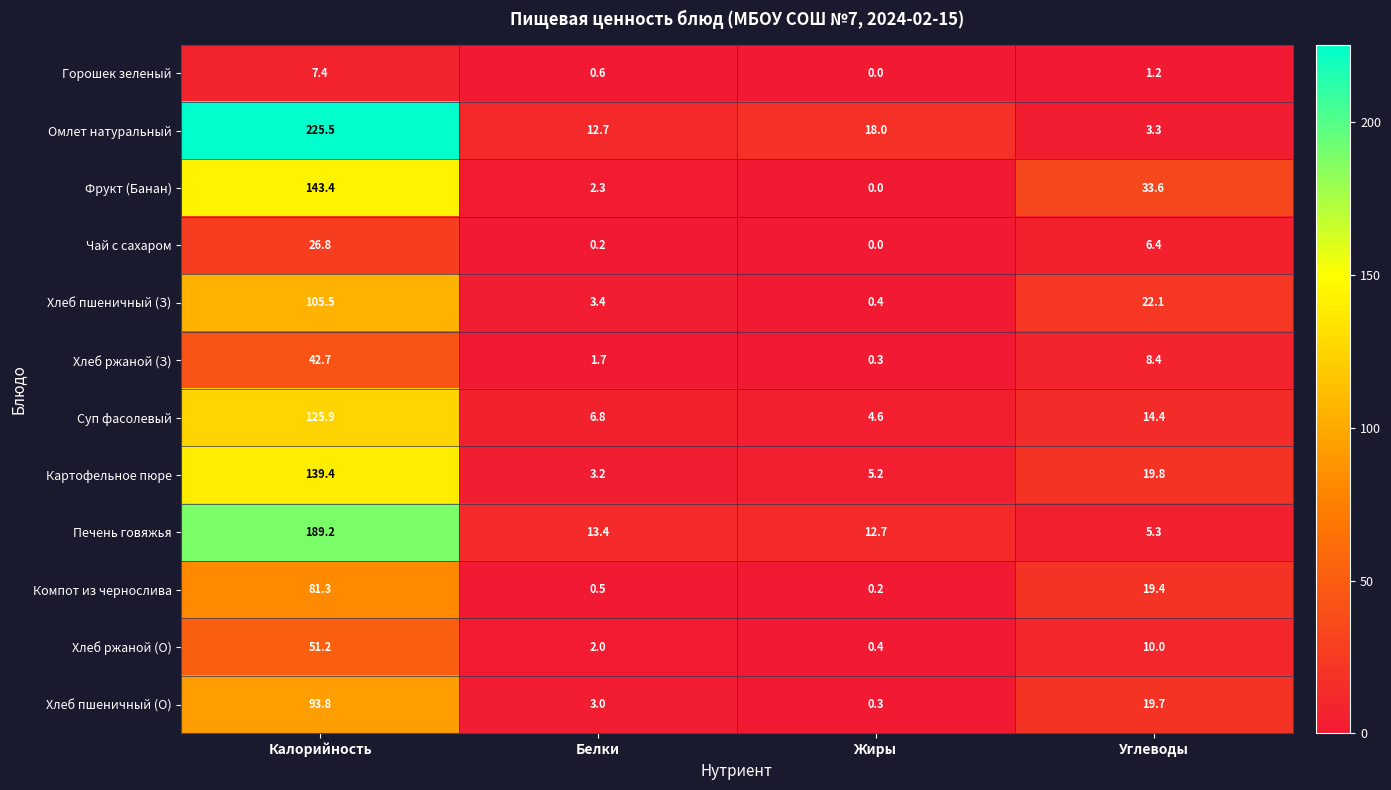

Which series changed the most between Жиры and Углеводы?

Фрукт (Банан)